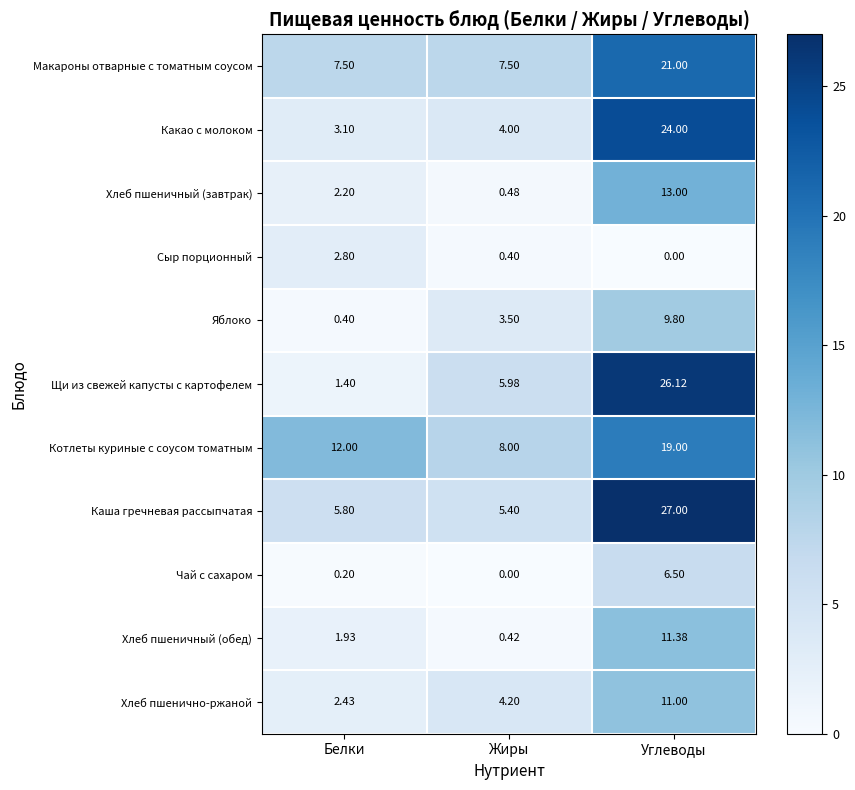

Which series has the largest range (max minus min)?

Щи из свежей капусты с картофелем